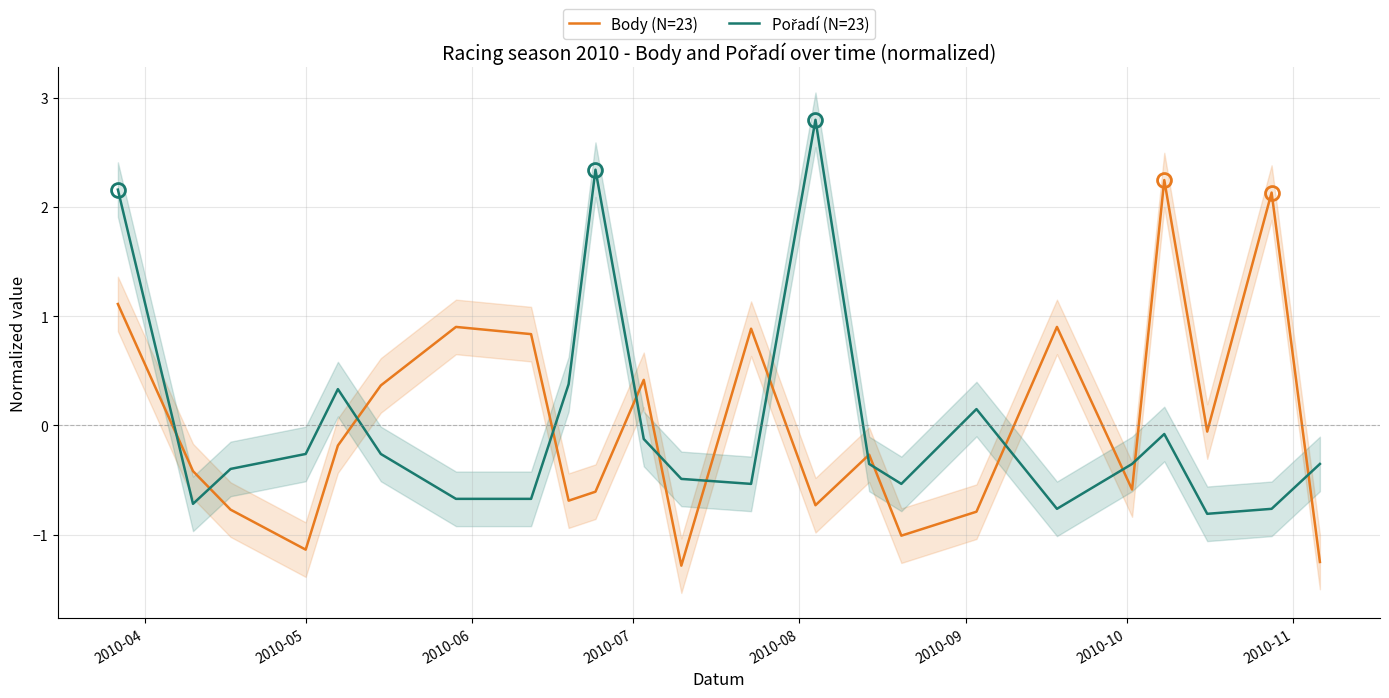

What is the highest value of the Body (N=23) series?

2.2